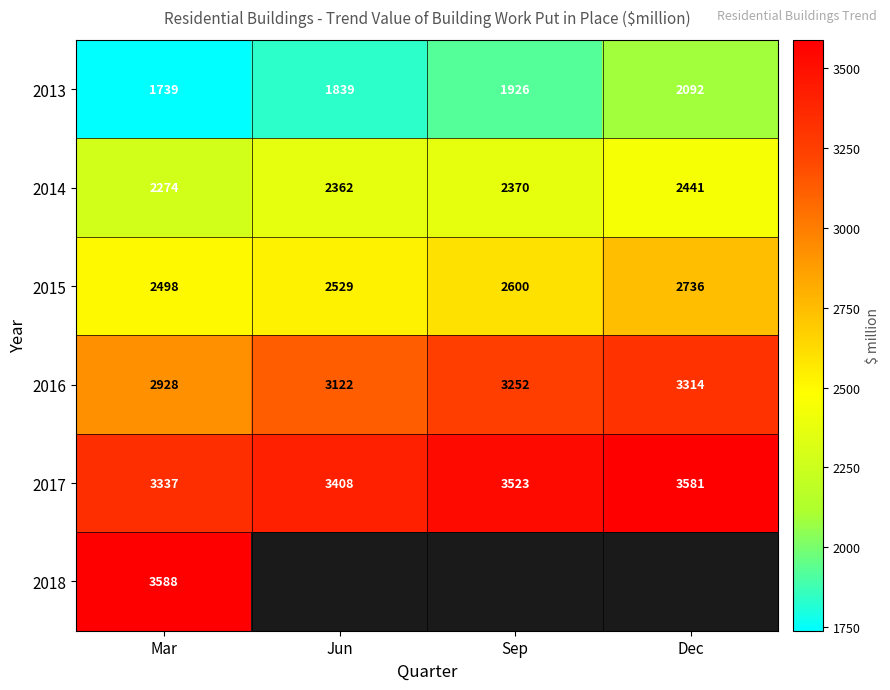

Rank the categories by 2013 value from highest to lowest.

Dec, Sep, Jun, Mar